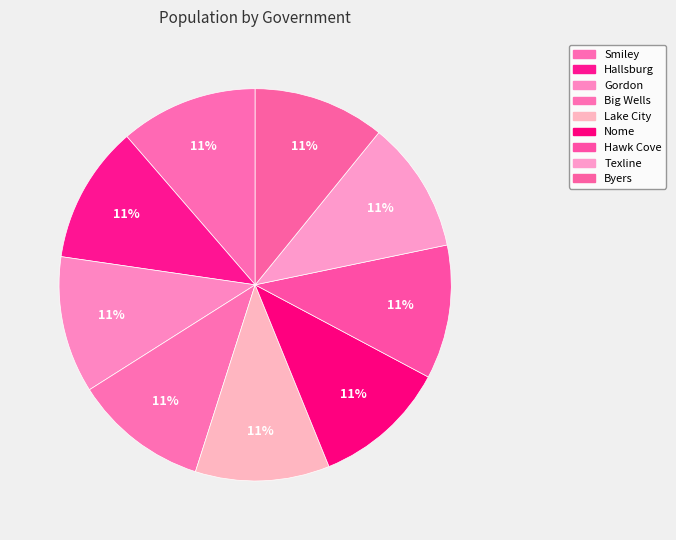

How many slices are in this pie chart?

9